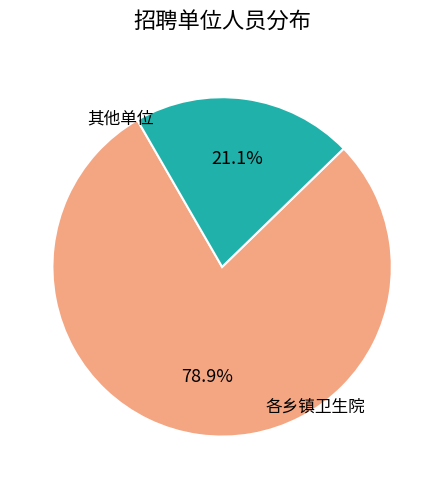

Does any single category account for the majority?

Yes